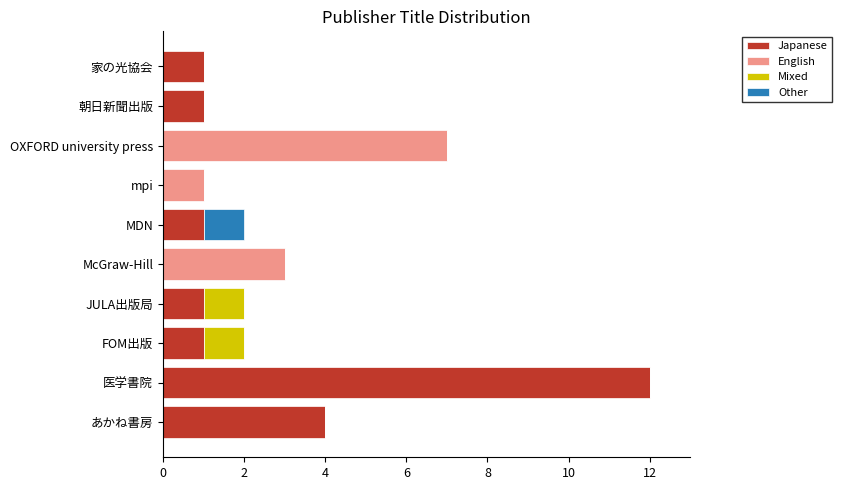

The value of Japanese at MDN is 0. True or false?

False